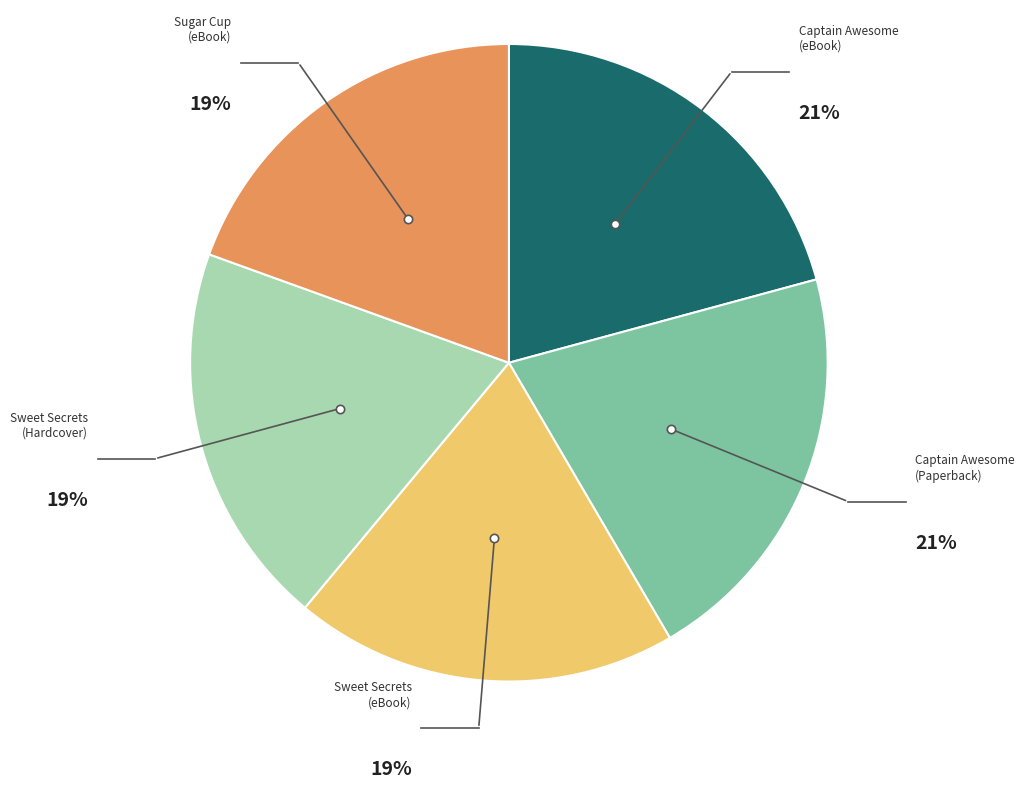

To the nearest percent, what is the average slice percentage?

20%